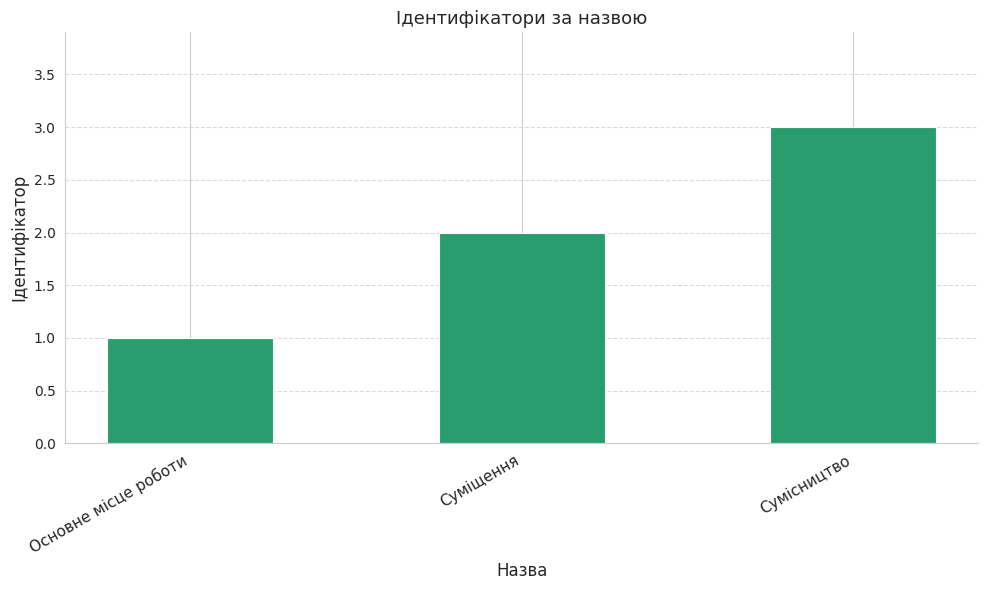

True or false: the data shows 3 at Суміщення.

False